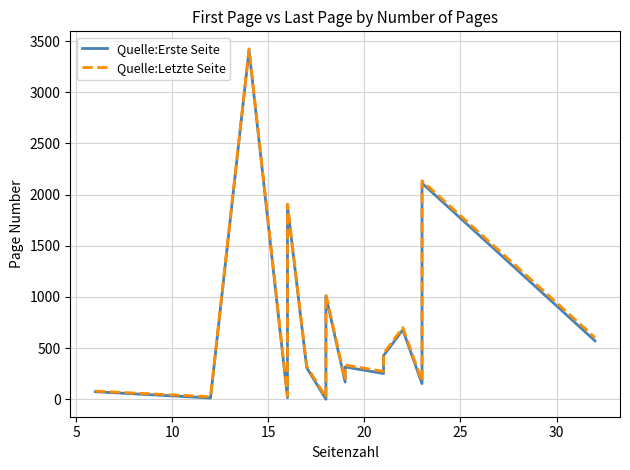

True or false: Quelle:Erste Seite and Quelle:Letzte Seite cross at least once.

False